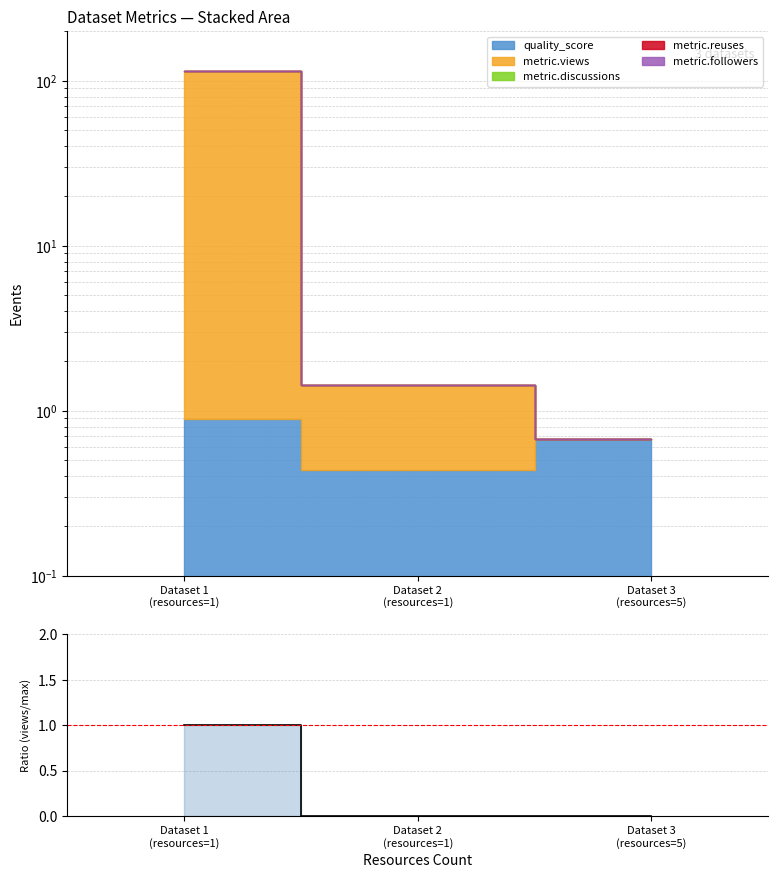

Reading left to right, what are all the values shown in this chart?

1	0	0